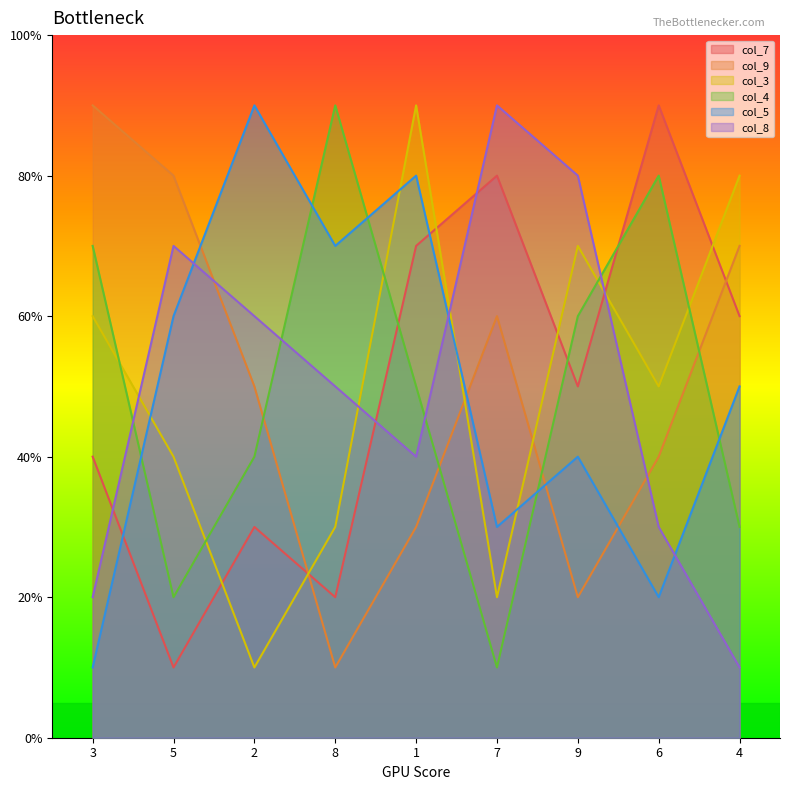

The col_7 series shows 5 at 2. True or false?

False